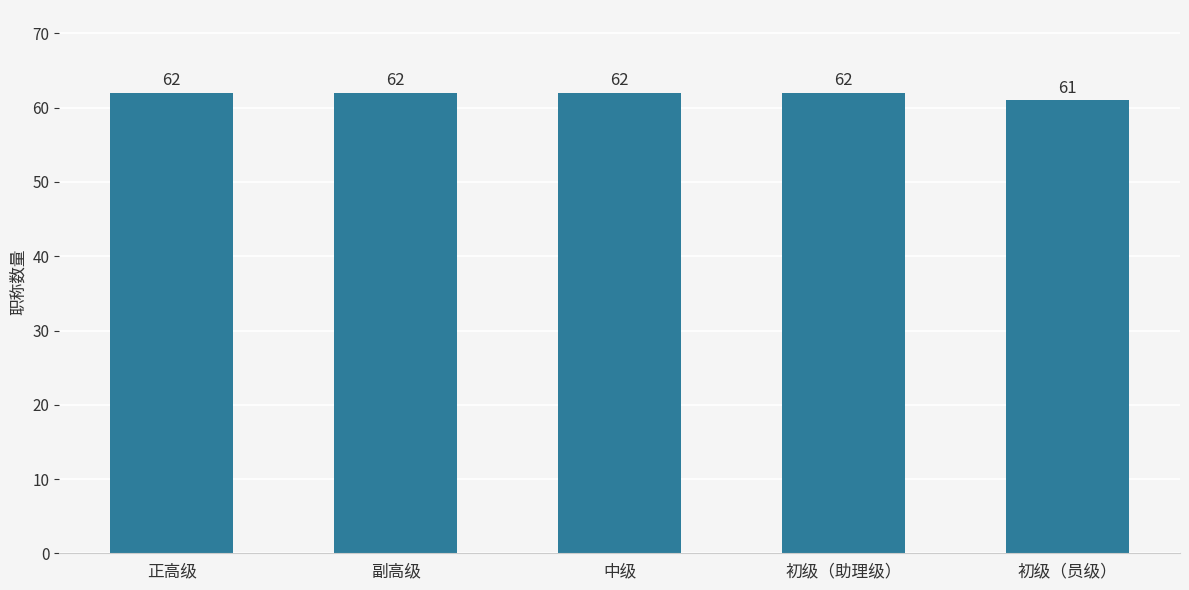

The chart shows a value of 62 at 初级（助理级）. True or false?

True